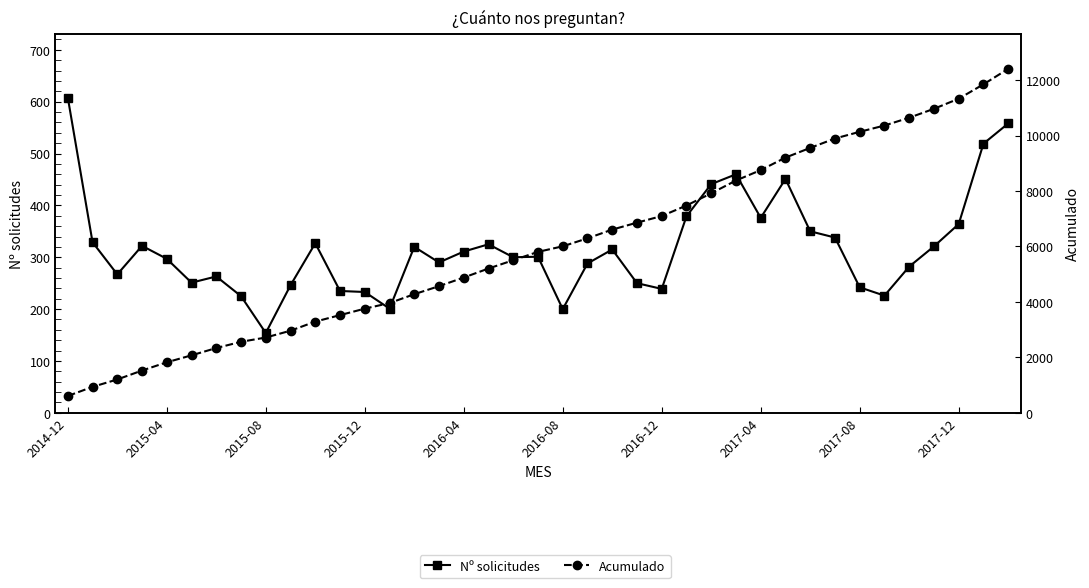

True or false: Acumulado and Nº solicitudes cross at least once.

False